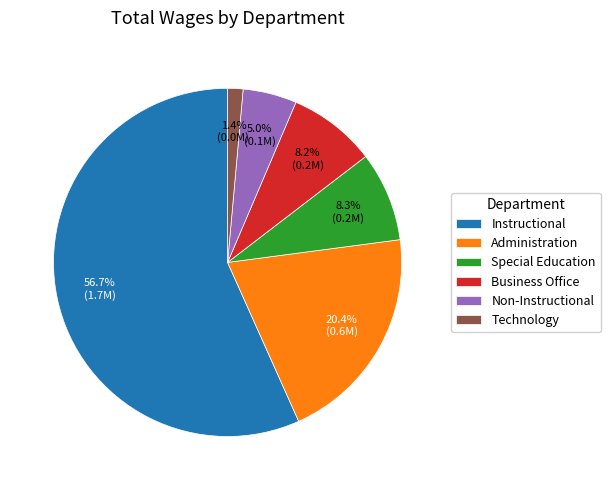

To the nearest percent, what is the average slice percentage?

17%